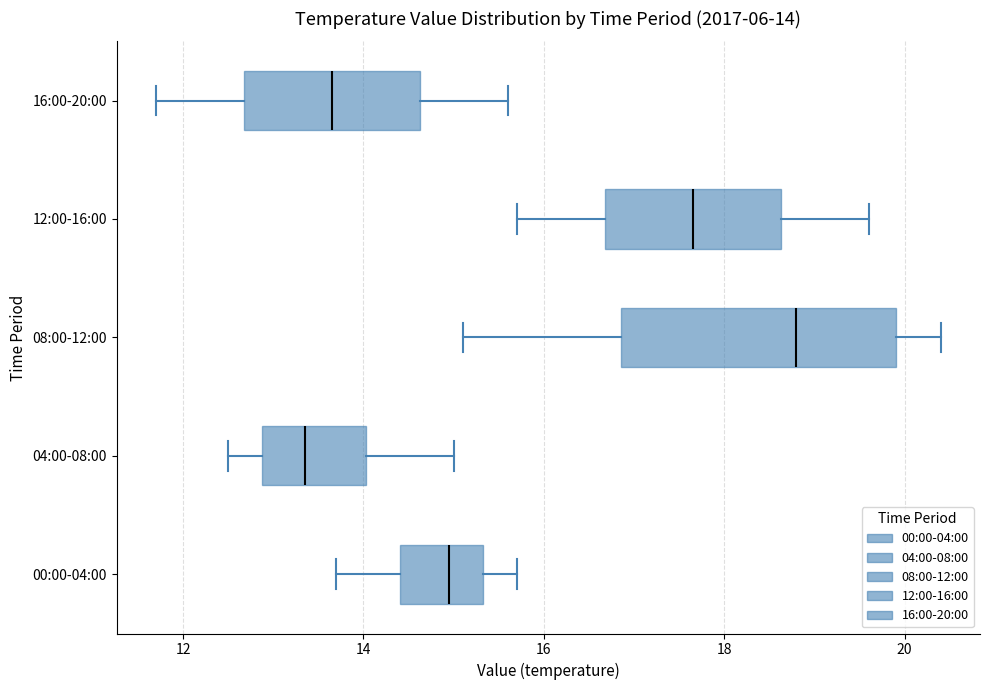

Which box has the furthest to the left median line?

04:00-08:00